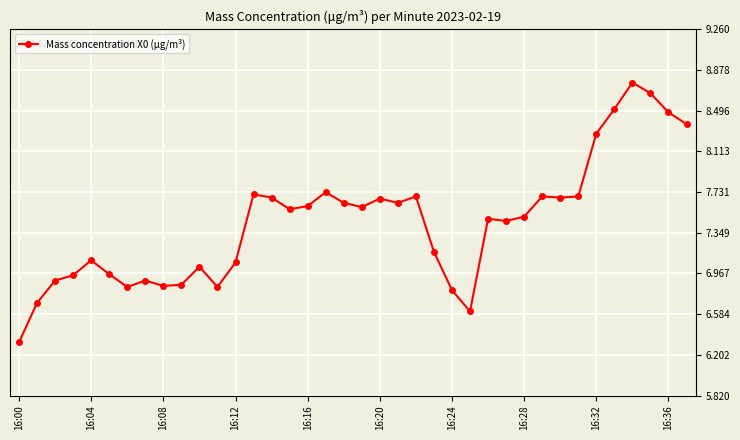

True or false: there are more than 0 points higher than both neighbors.

True